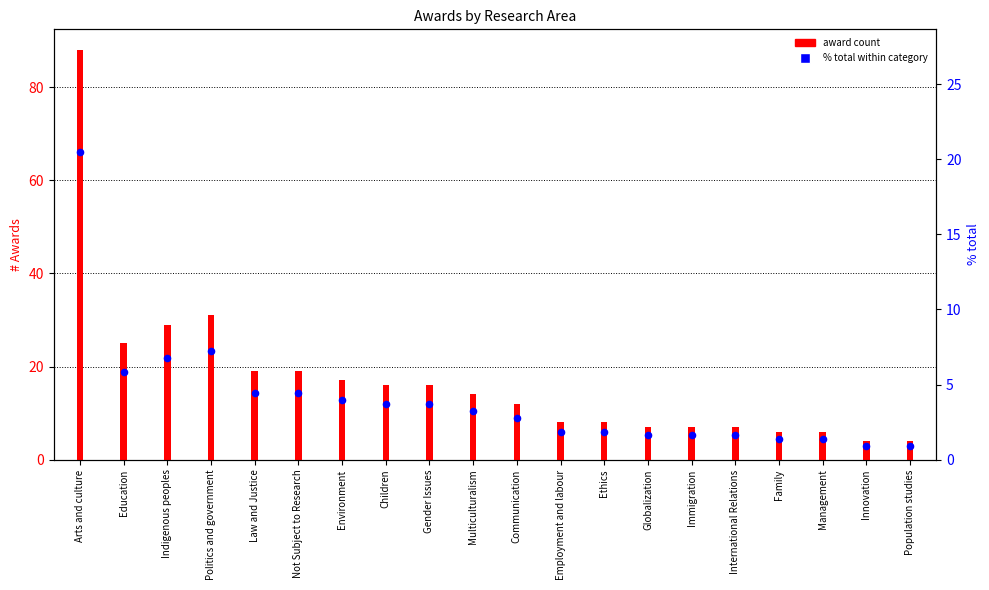

Which series has the widest spread of Y values?

award count